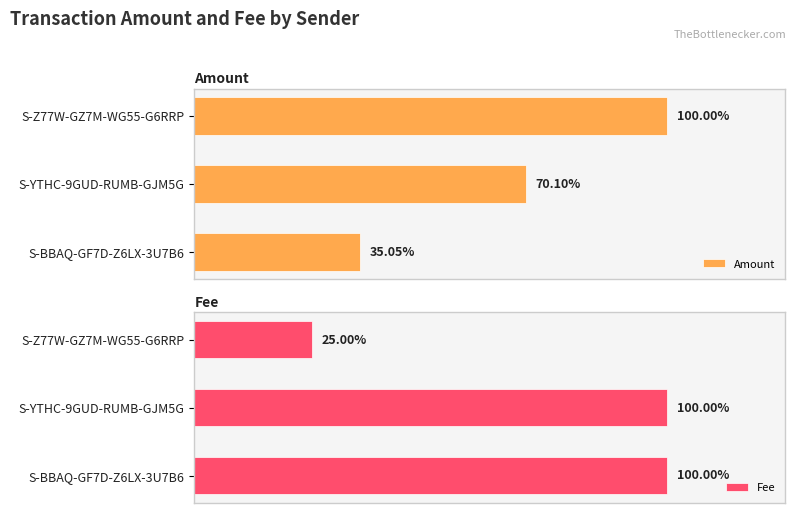

List the series in order of their peak value, highest first.

Amount, Fee